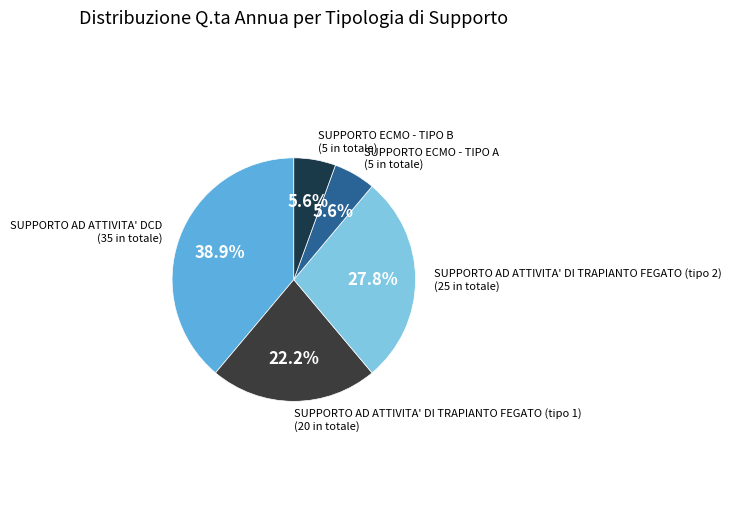

To the nearest percent, what is the difference between the largest and smallest slice percentages?

33%